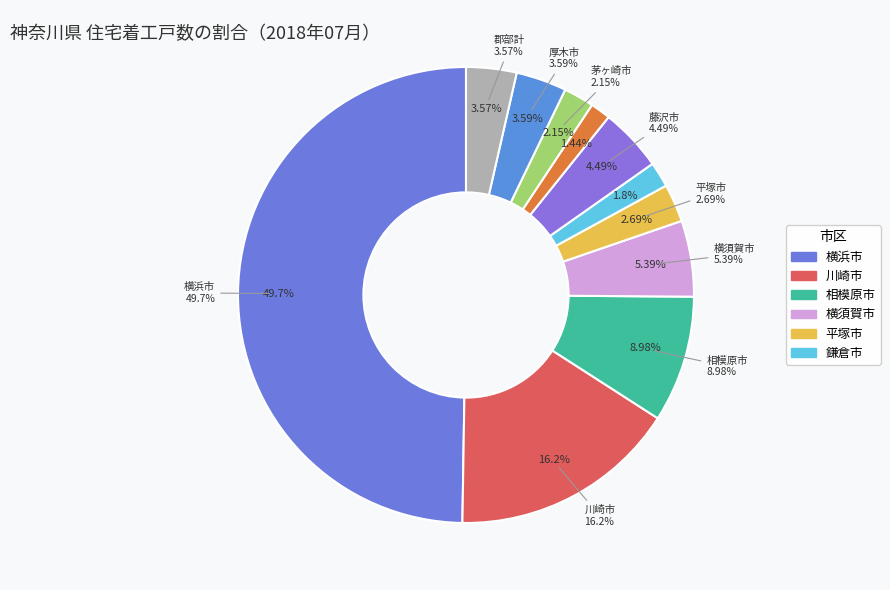

Count the number of slices in the pie.

11